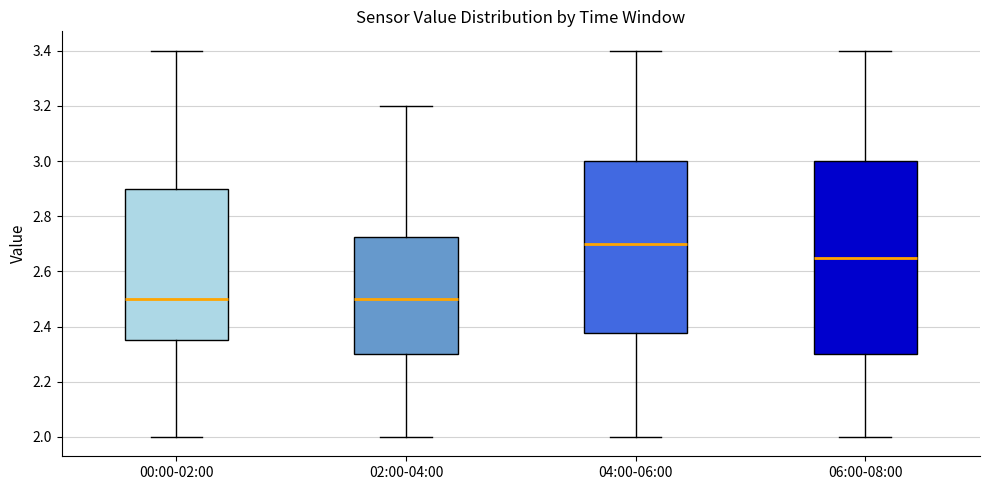

Reading left to right, transcribe this box plot: for each box, give where its median line is, the range the box spans, and where its two whiskers end, as read against the y-axis. The values are not printed on the chart, so give them approximately, as read against the axis.

00:00-02:00: median 2.50, box 2.36 to 2.90, whiskers 2.00 to 3.40
02:00-04:00: median 2.50, box 2.30 to 2.72, whiskers 2.00 to 3.20
04:00-06:00: median 2.70, box 2.38 to 3.00, whiskers 2.00 to 3.40
06:00-08:00: median 2.66, box 2.30 to 3.00, whiskers 2.00 to 3.40